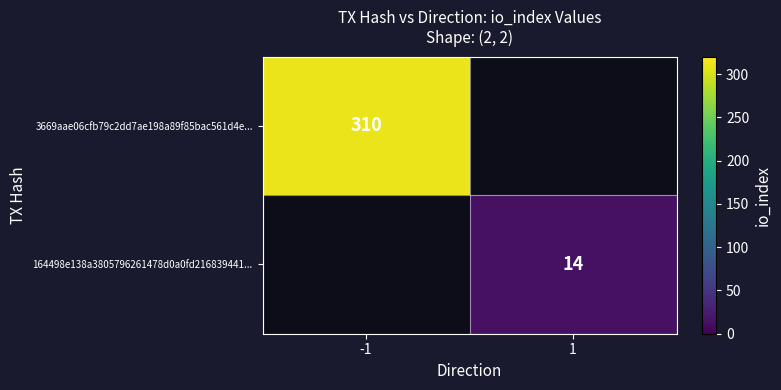

The 164498e138a3805796261478d0a0fd216839441... series shows 14 at 1. True or false?

True